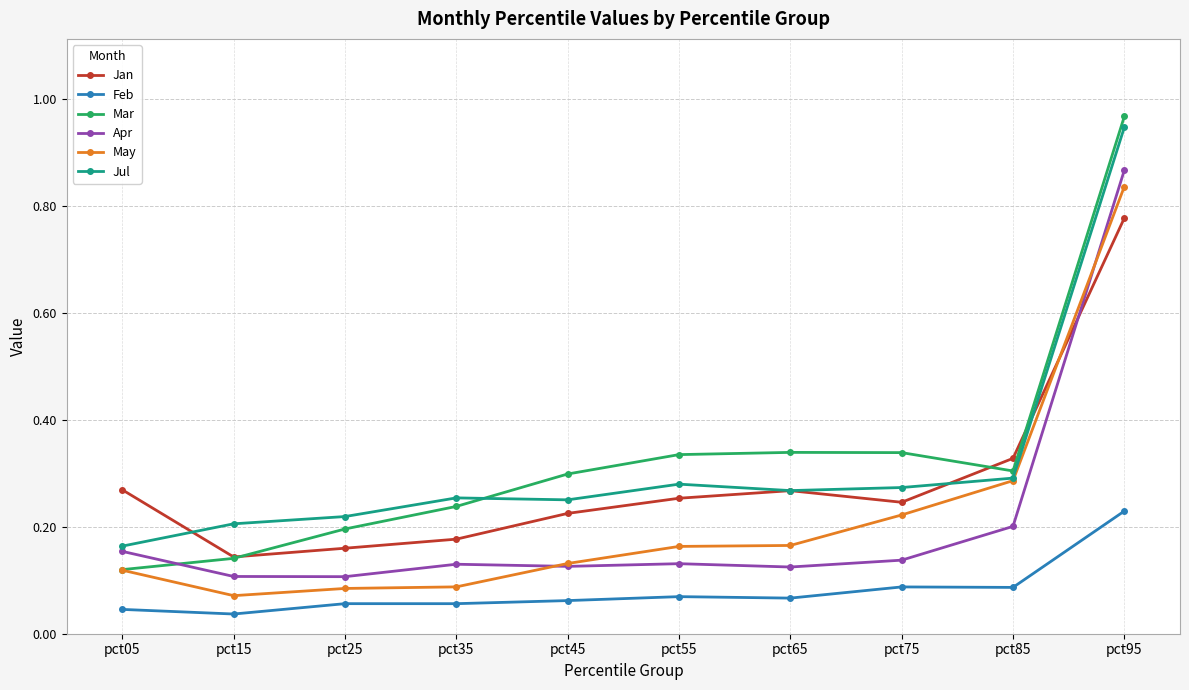

True or false: May has more than 1 interior local peaks.

False